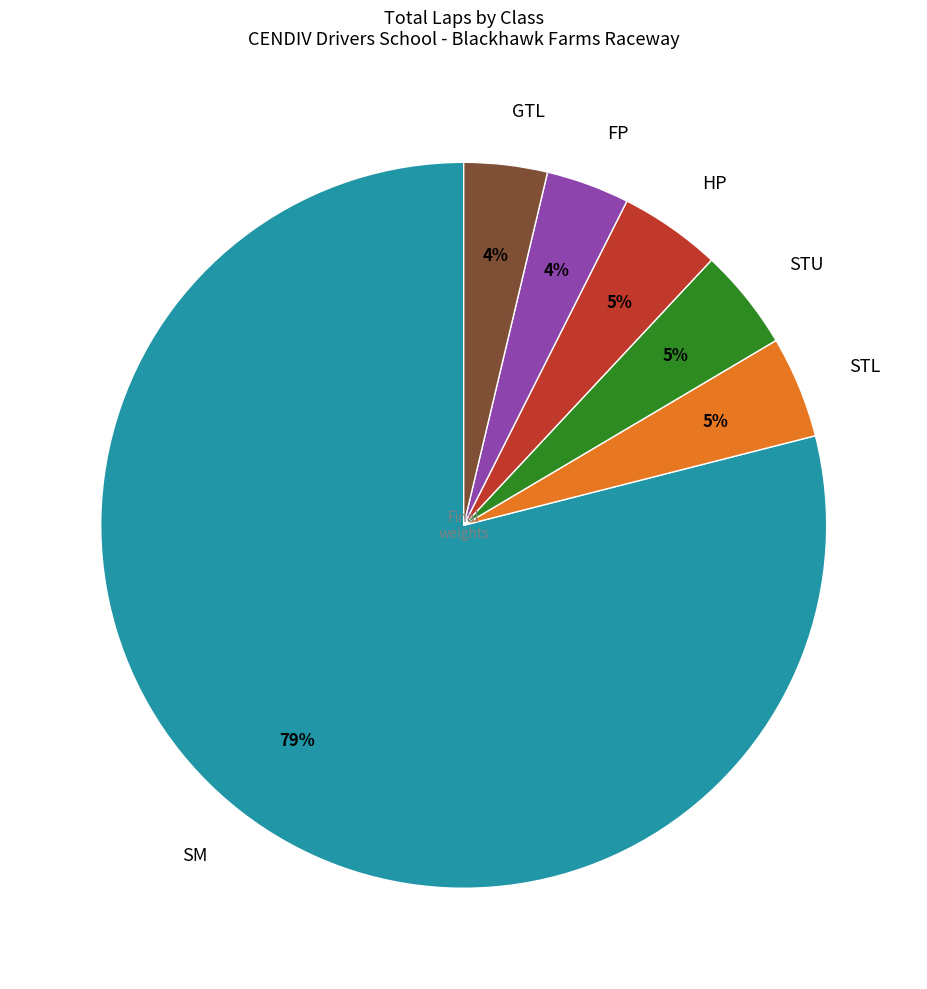

To the nearest percent, what percentage of the pie is STU?

5%